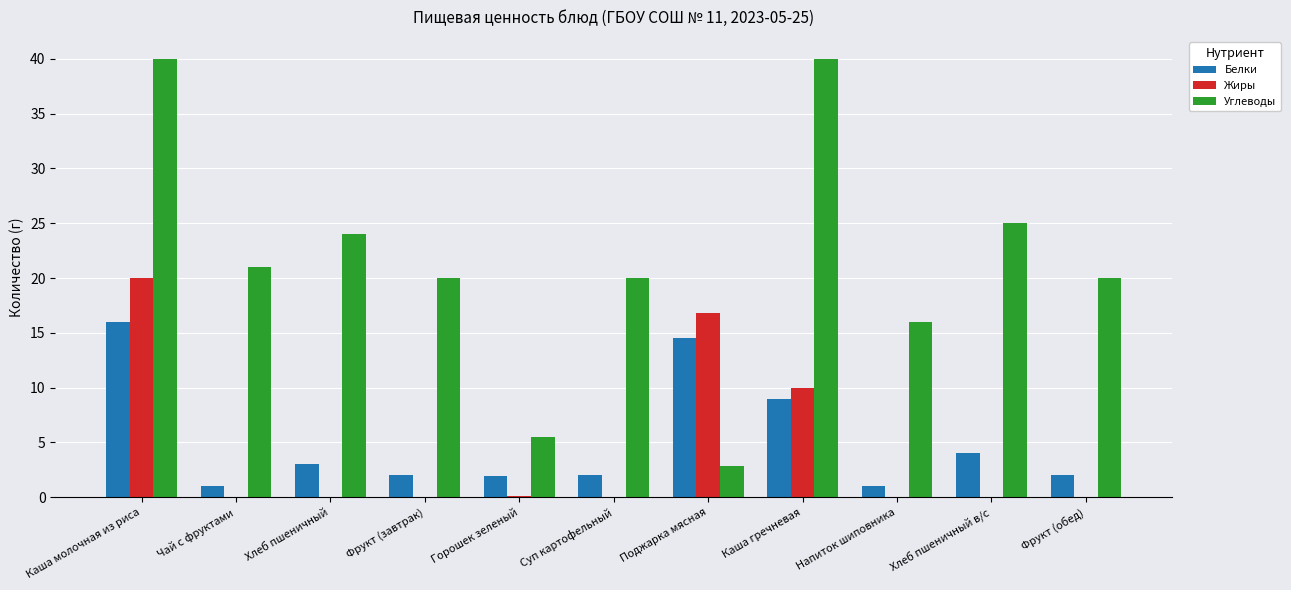

What is the average value of the Жиры series?

4.3